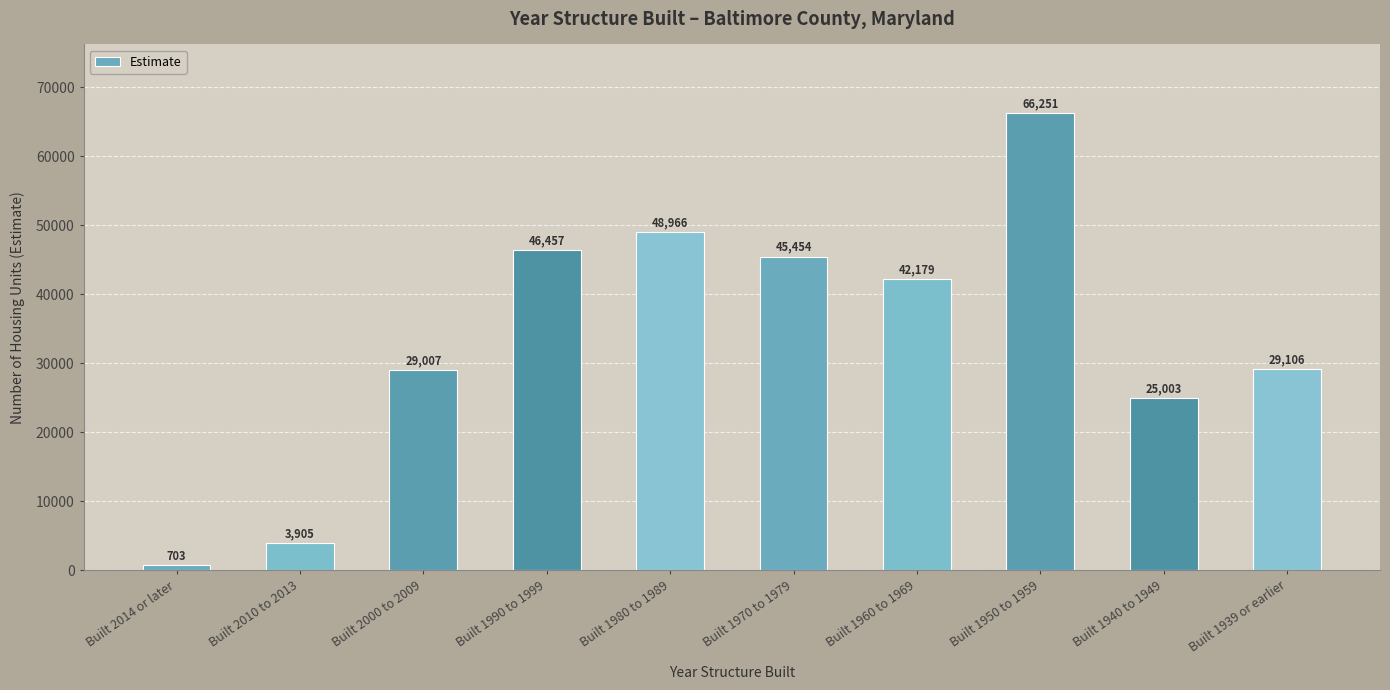

Rank the categories by value from highest to lowest.

Built 1950 to 1959, Built 1980 to 1989, Built 1990 to 1999, Built 1970 to 1979, Built 1960 to 1969, Built 1939 or earlier, Built 2000 to 2009, Built 1940 to 1949, Built 2010 to 2013, Built 2014 or later